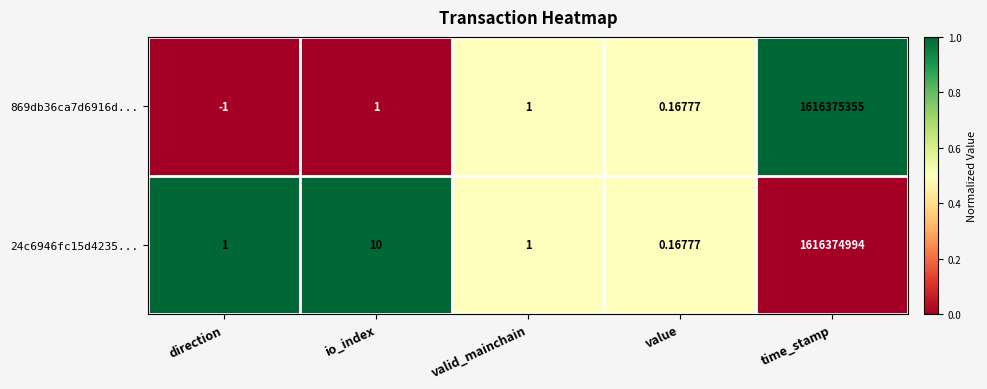

Is the value of 869db36ca7d6916d... at time_stamp greater than the value of 24c6946fc15d4235... at io_index?

Yes